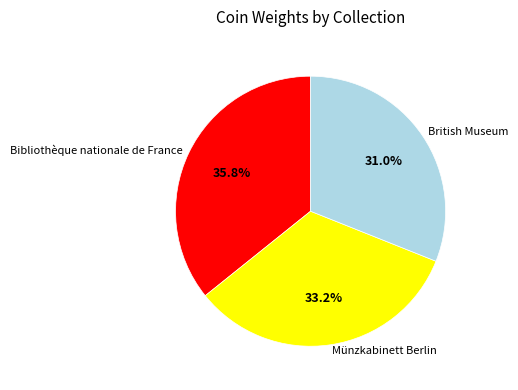

How much of the chart is everything except Münzkabinett Berlin?

66.8%